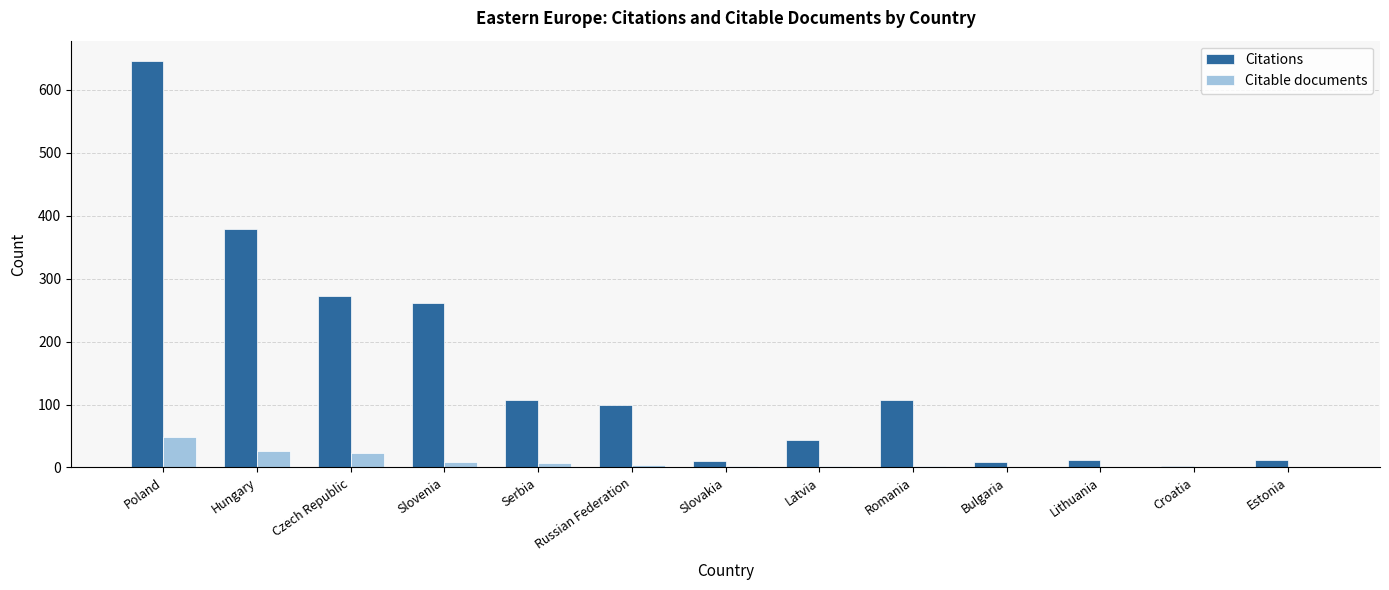

Which category has the highest value in the Citations series?

Poland